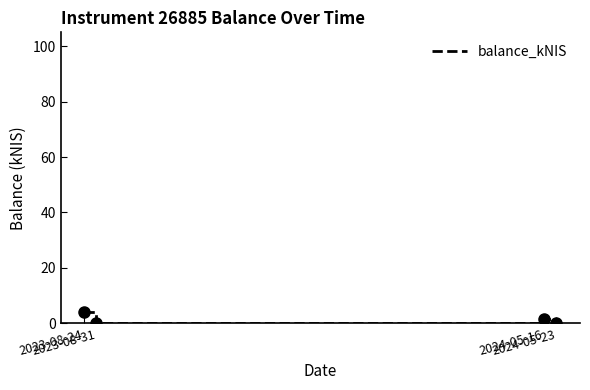

What is the greatest value displayed?

4.0